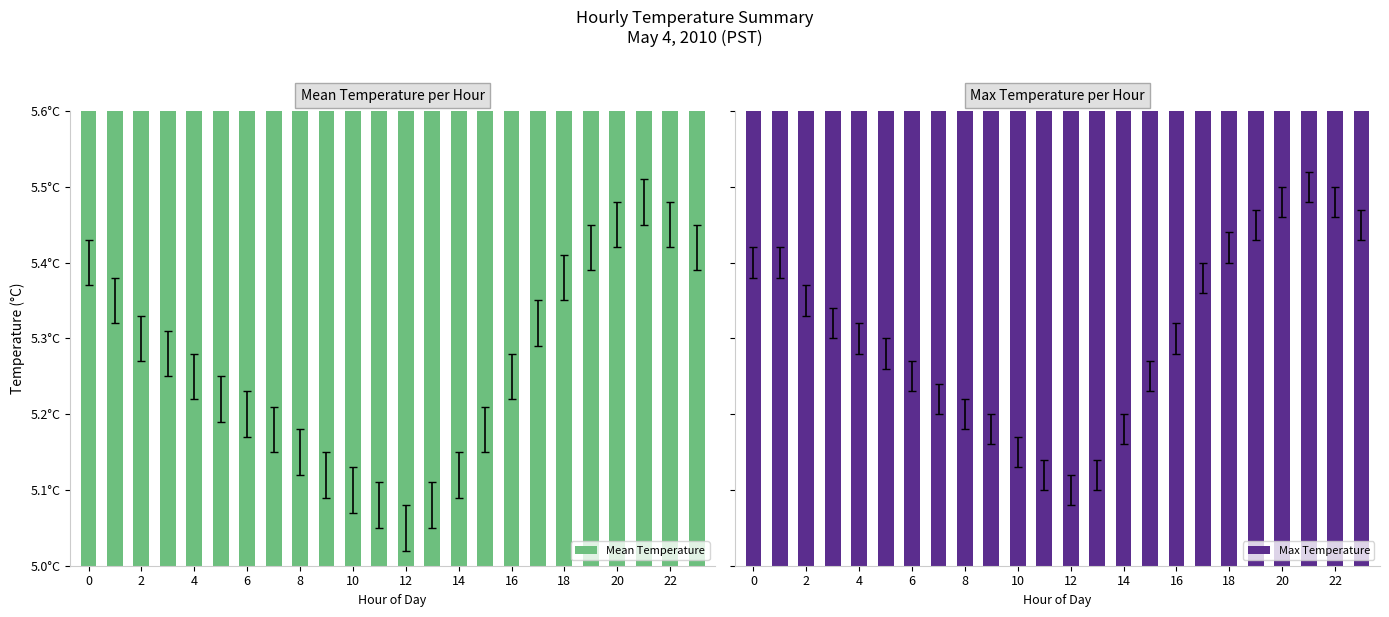

What is the lowest value of the Max Temperature series?

5.1